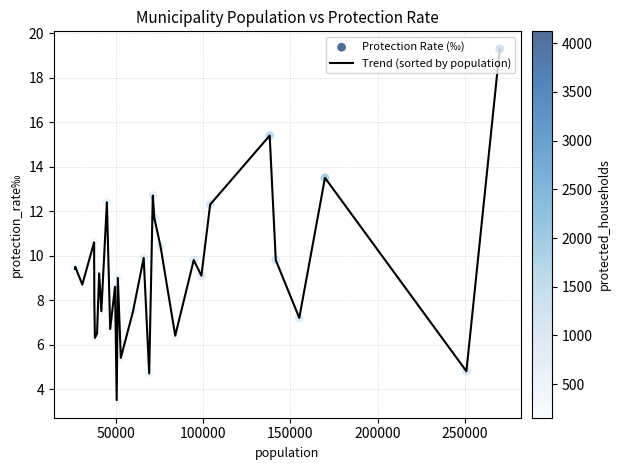

What is the greatest value displayed?

19.3